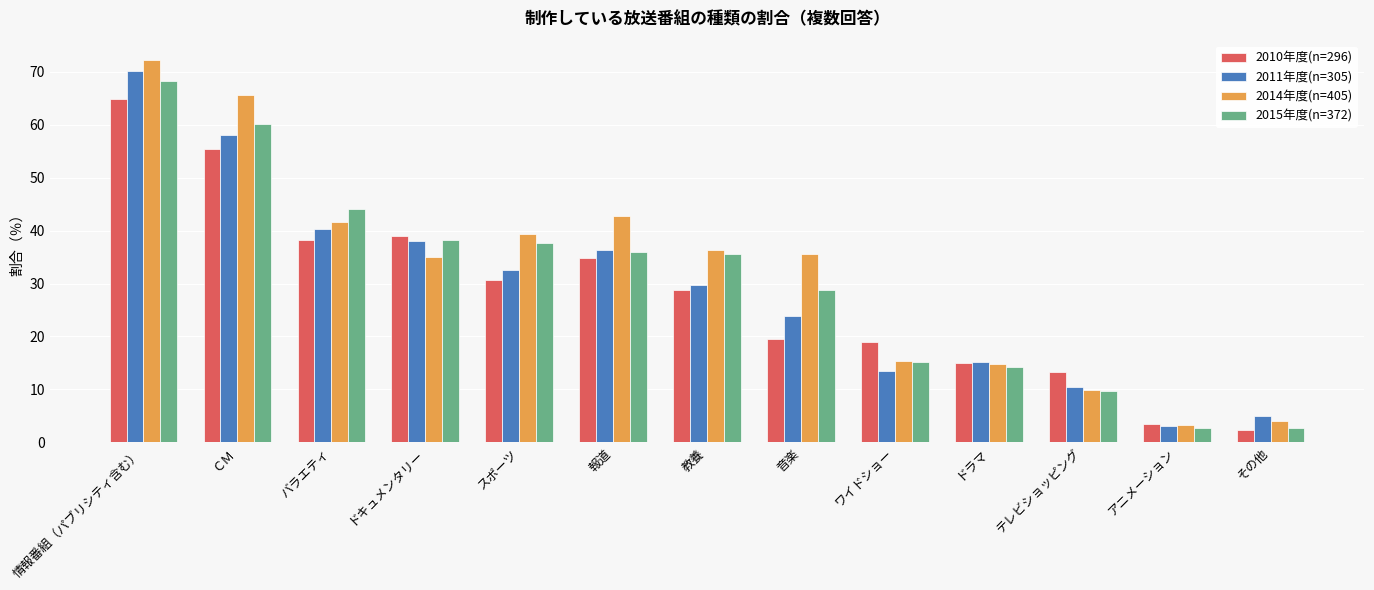

Which category has the highest value in the 2015年度(n=372) series?

情報番組（パブリシティ含む）